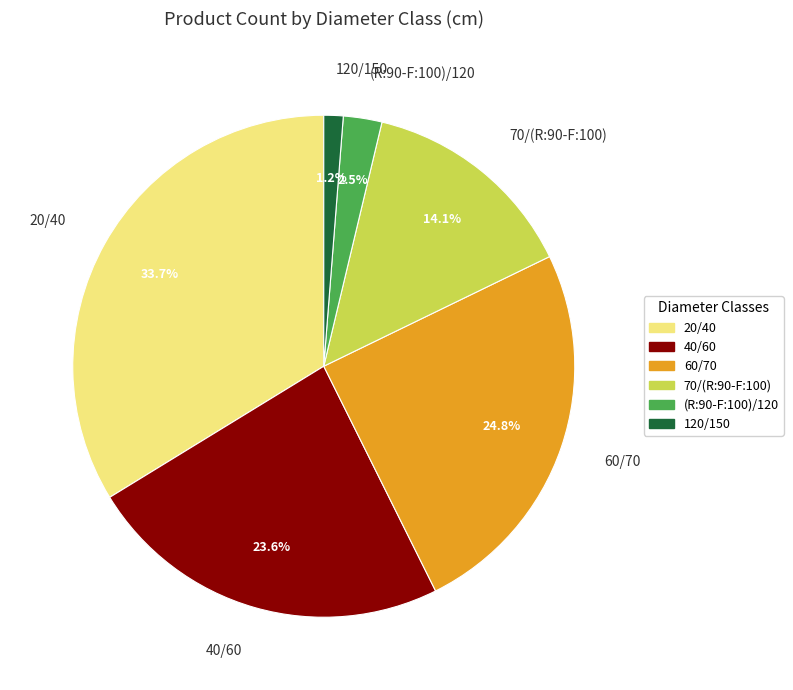

Is 60/70 the majority of the pie?

No